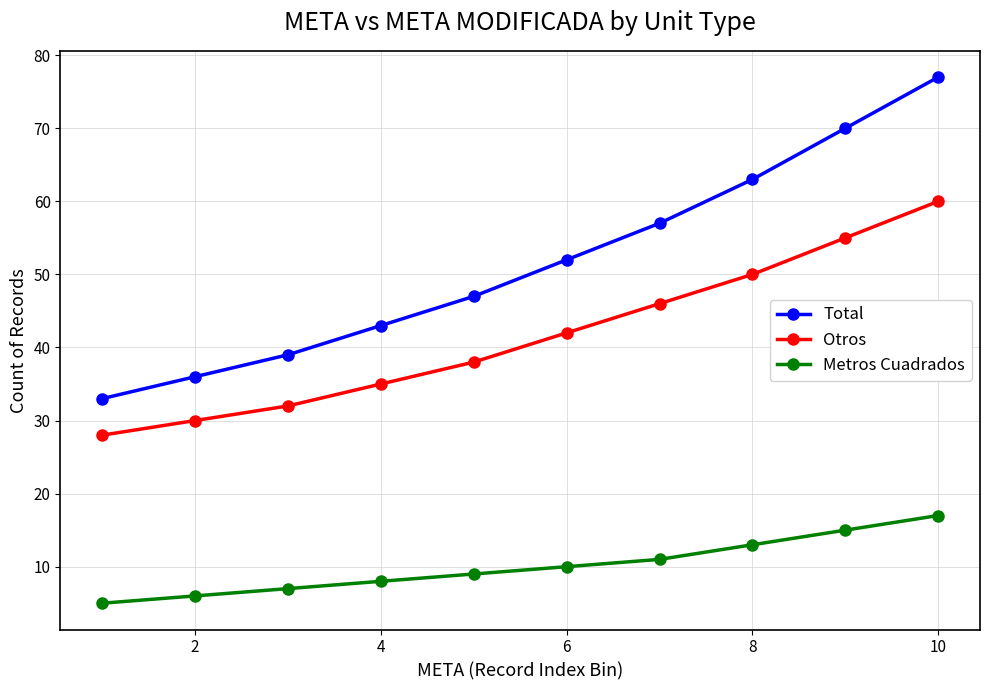

How many lines are shown in the chart?

3